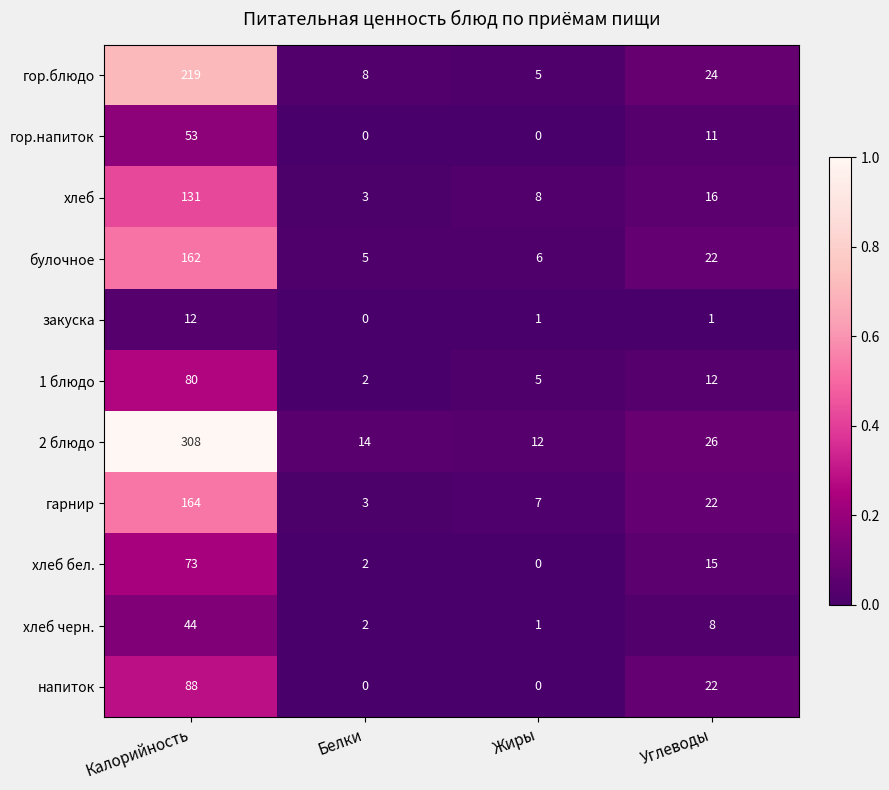

Between Калорийность and Углеводы, which series saw the biggest shift?

2 блюдо